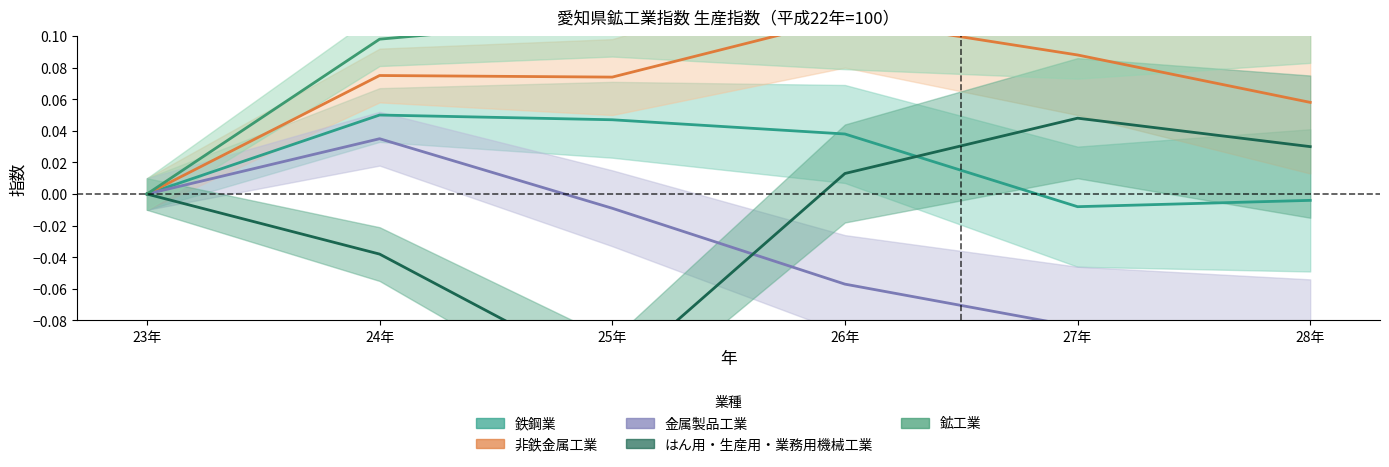

What is the total value across all series at 25年?

0.1